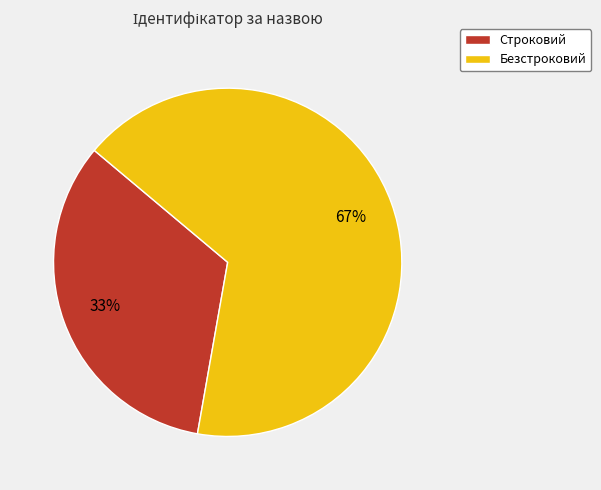

What is the ratio of the value at Безстроковий to the value at Строковий?

2.0